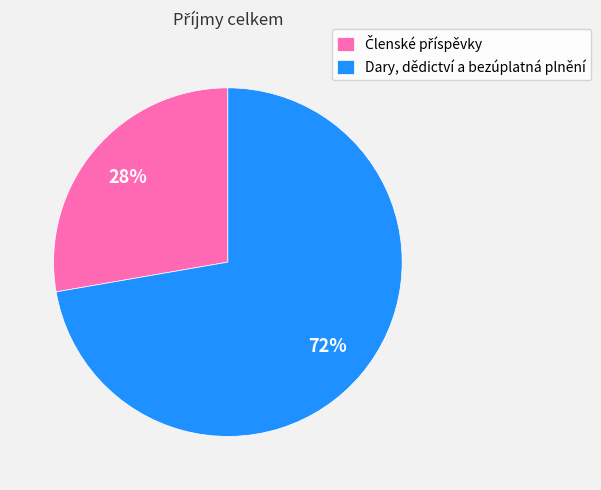

Count the number of slices in the pie.

2